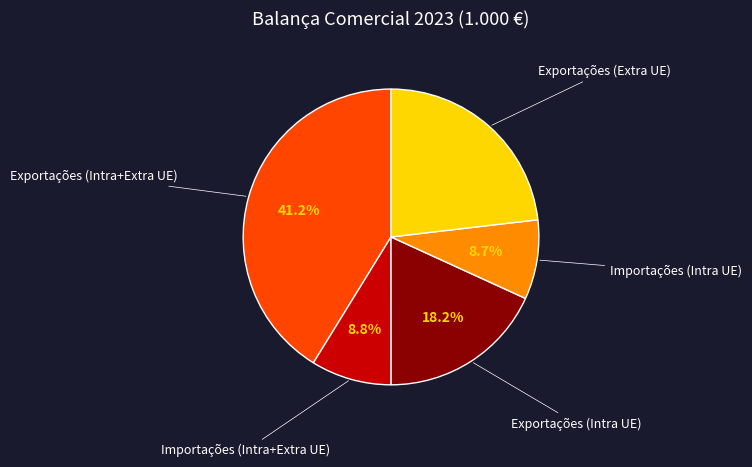

Does any single category account for the majority?

No